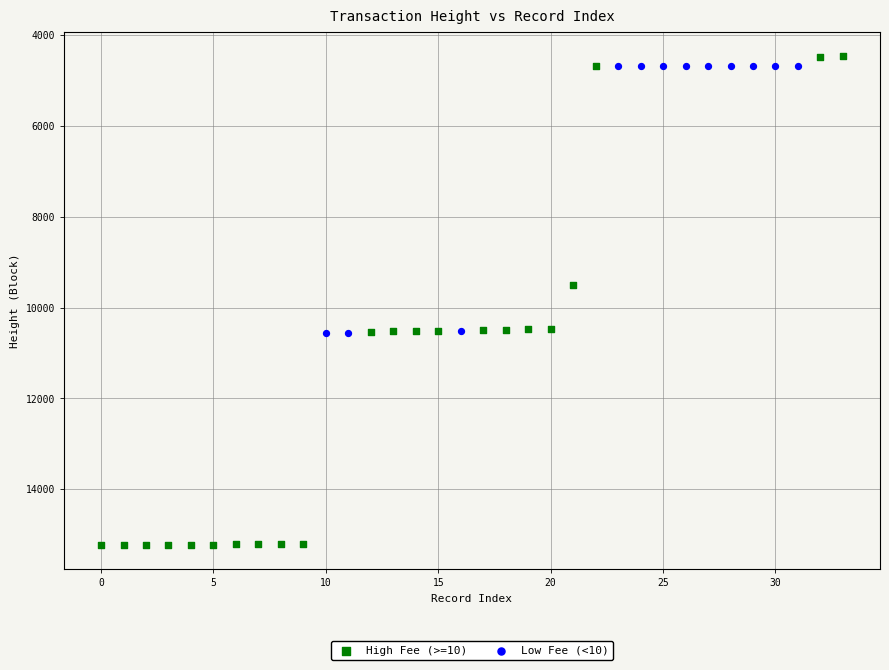

Which series has the widest spread of Y values?

High Fee (>=10)